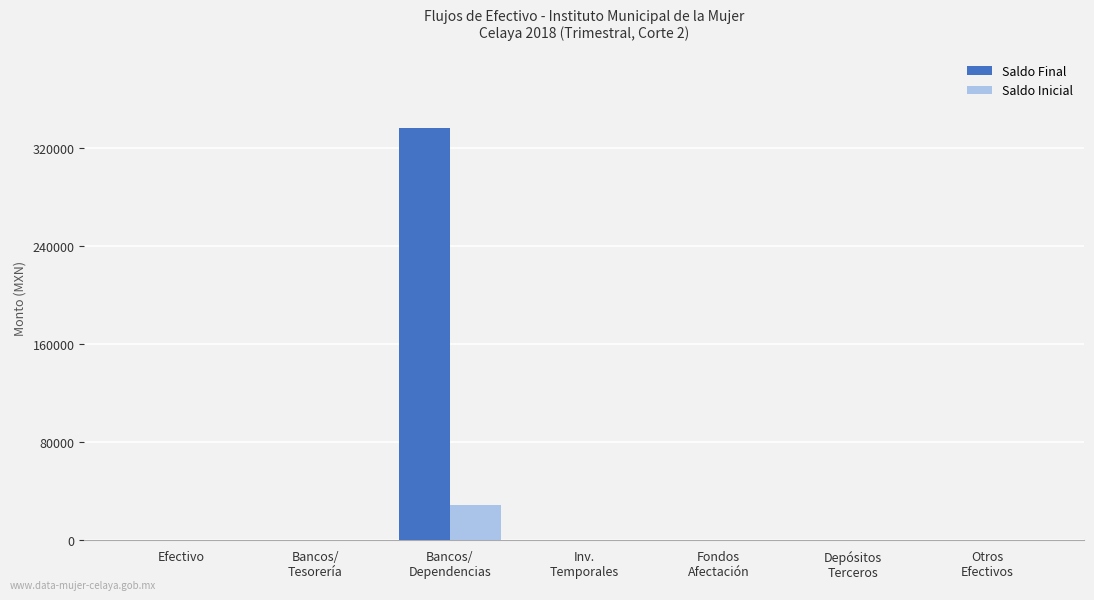

True or false: Saldo Inicial has a value of 0.0 at Fondos
Afectación.

True